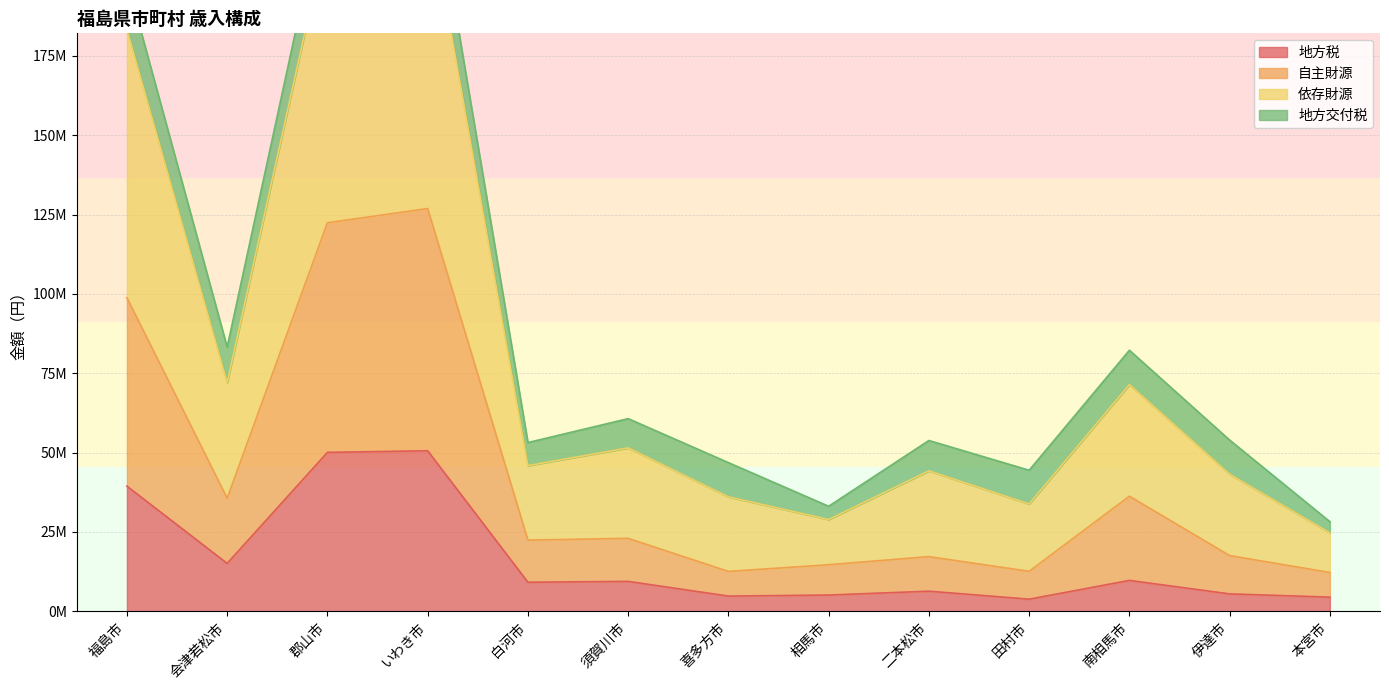

True or false: 依存財源 and 地方税 intersect in this chart.

False